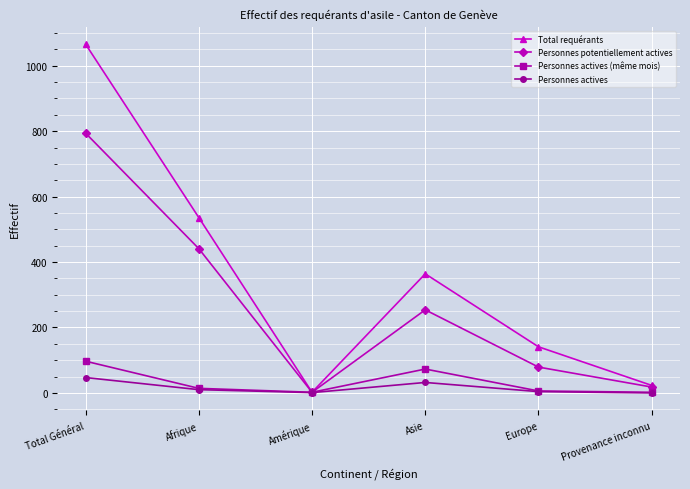

The value of Total requérants at Afrique is 793. True or false?

False